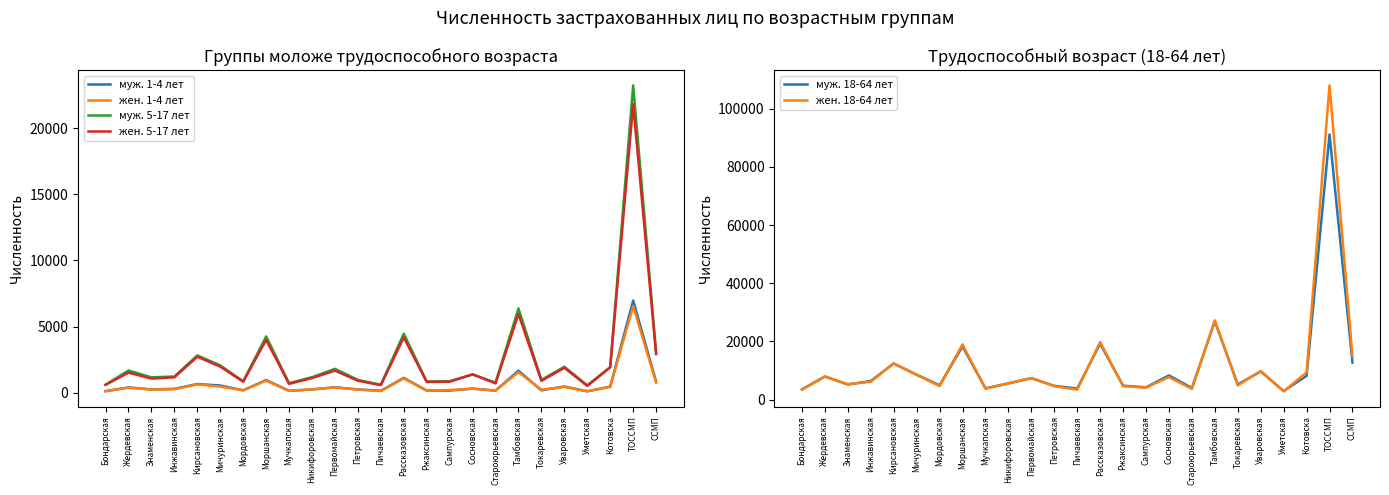

List the series in order of their peak value, lowest first.

жен. 1-4 лет, муж. 1-4 лет, жен. 5-17 лет, муж. 5-17 лет, муж. 18-64 лет, жен. 18-64 лет